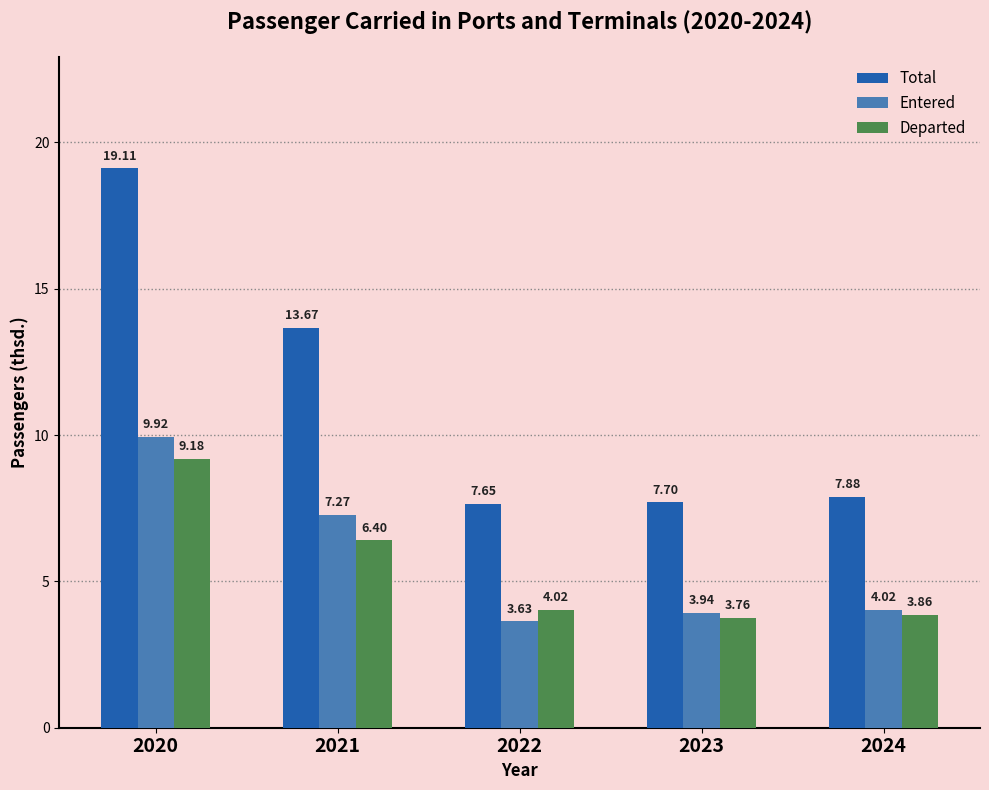

Which category has the lowest value across all series?

2022